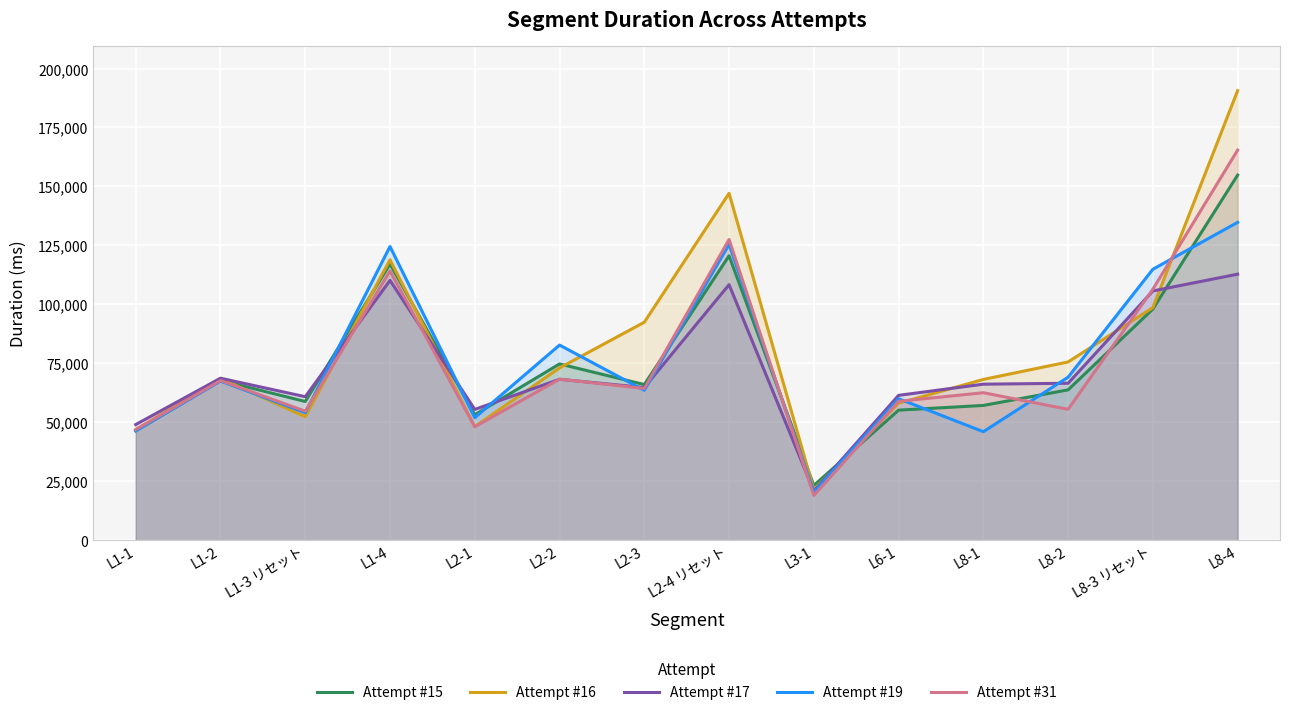

What is the difference between the maximum and second lowest values in the Attempt #31 series?

118522